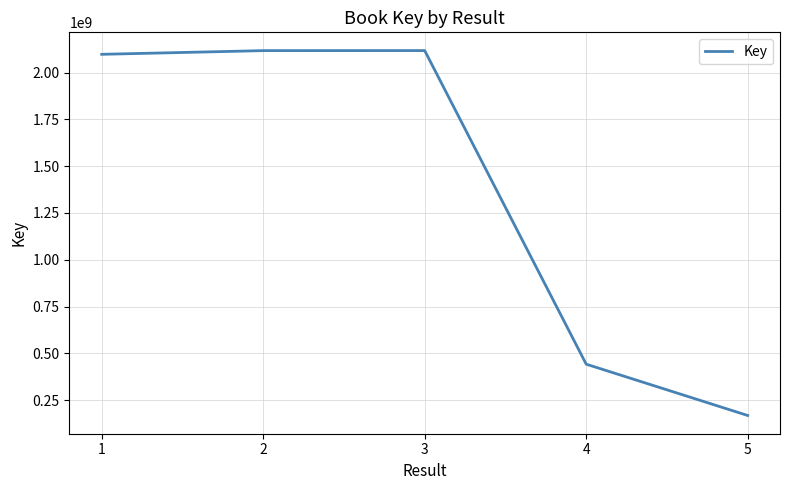

Read the value at 5.

167511613